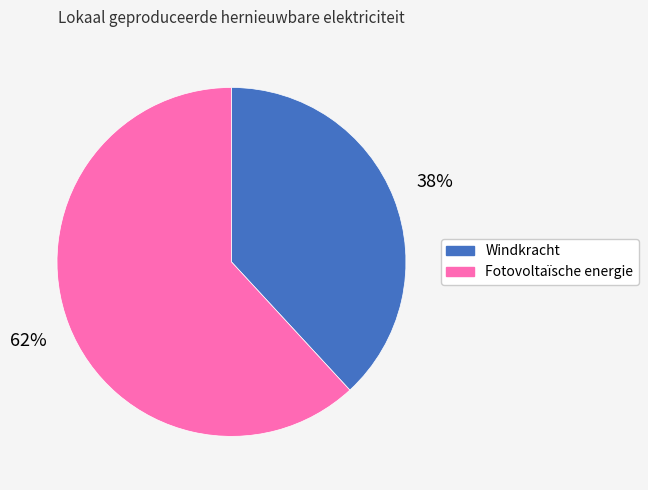

To the nearest percent, what is the average slice percentage?

50%